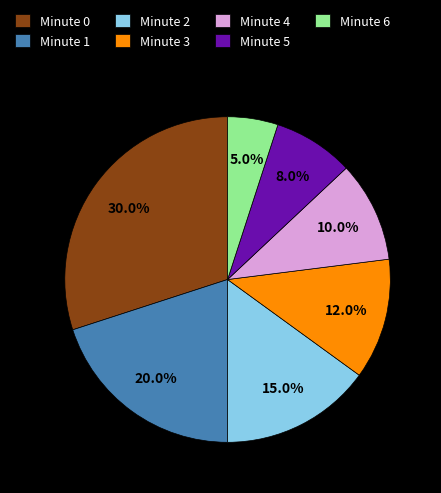

What is the ratio of the value at Minute 1 to the value at Minute 5?

2.5